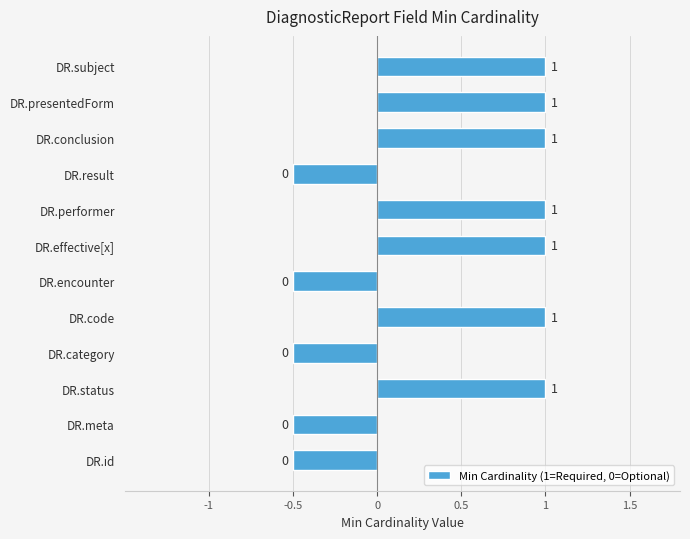

How many values are between 0 and 1?

7